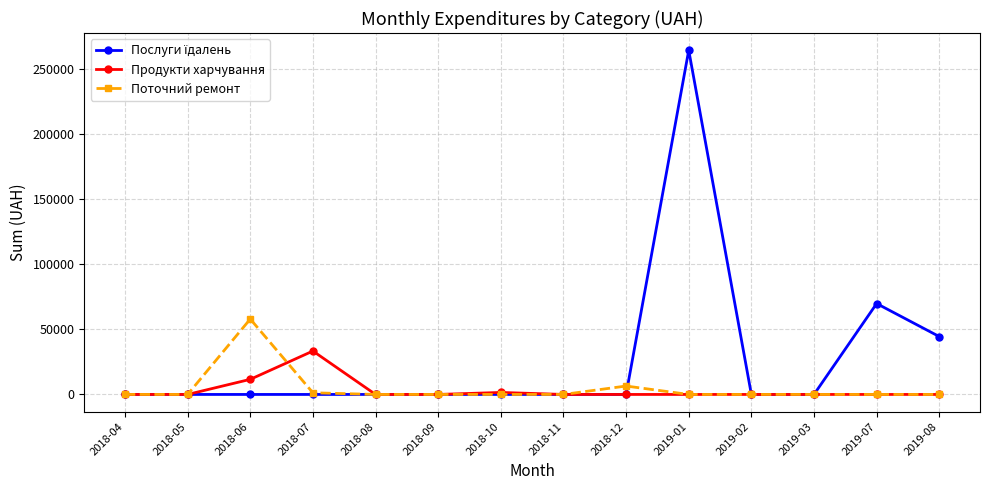

How many lines are shown in the chart?

3